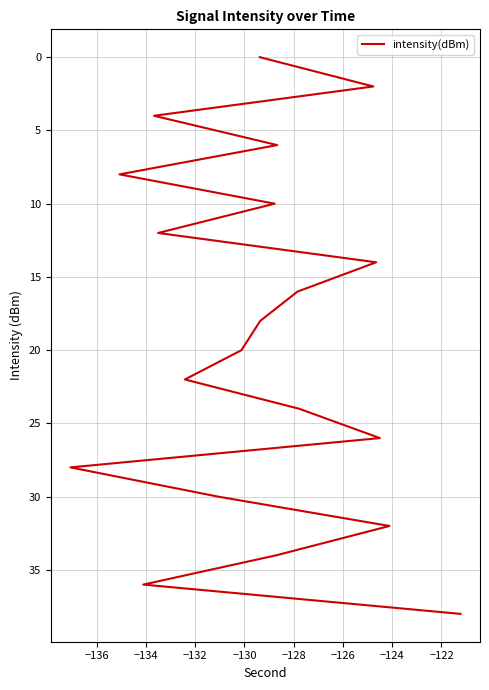

How many lines are shown in the chart?

1